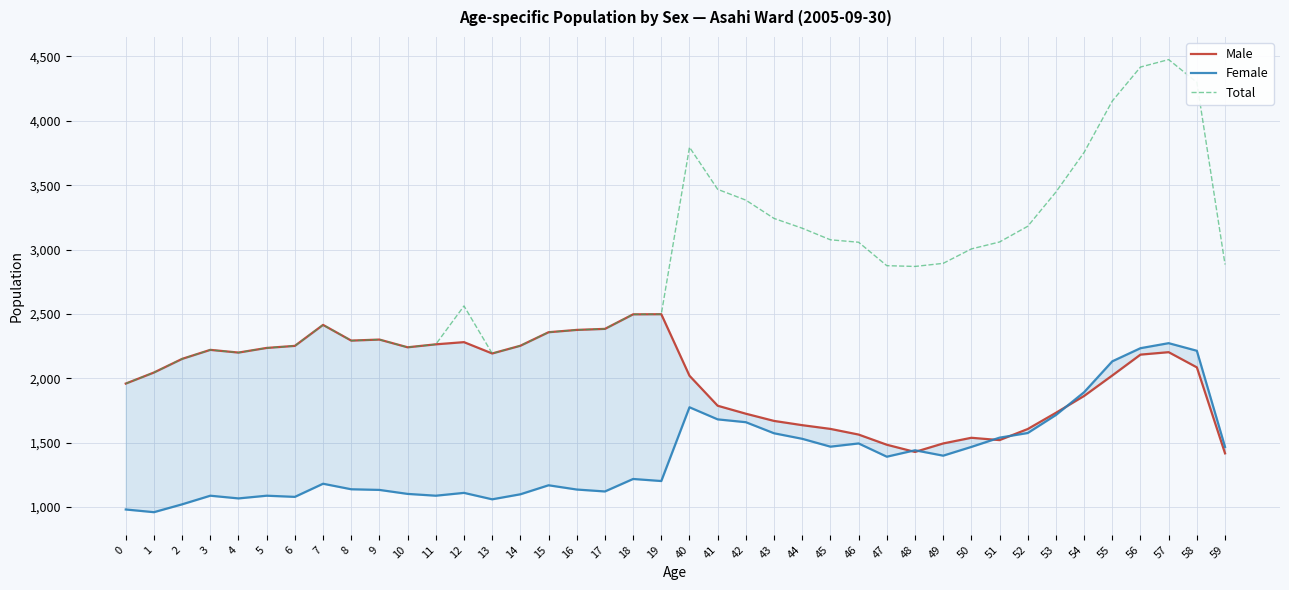

What is the greatest value displayed?

4476